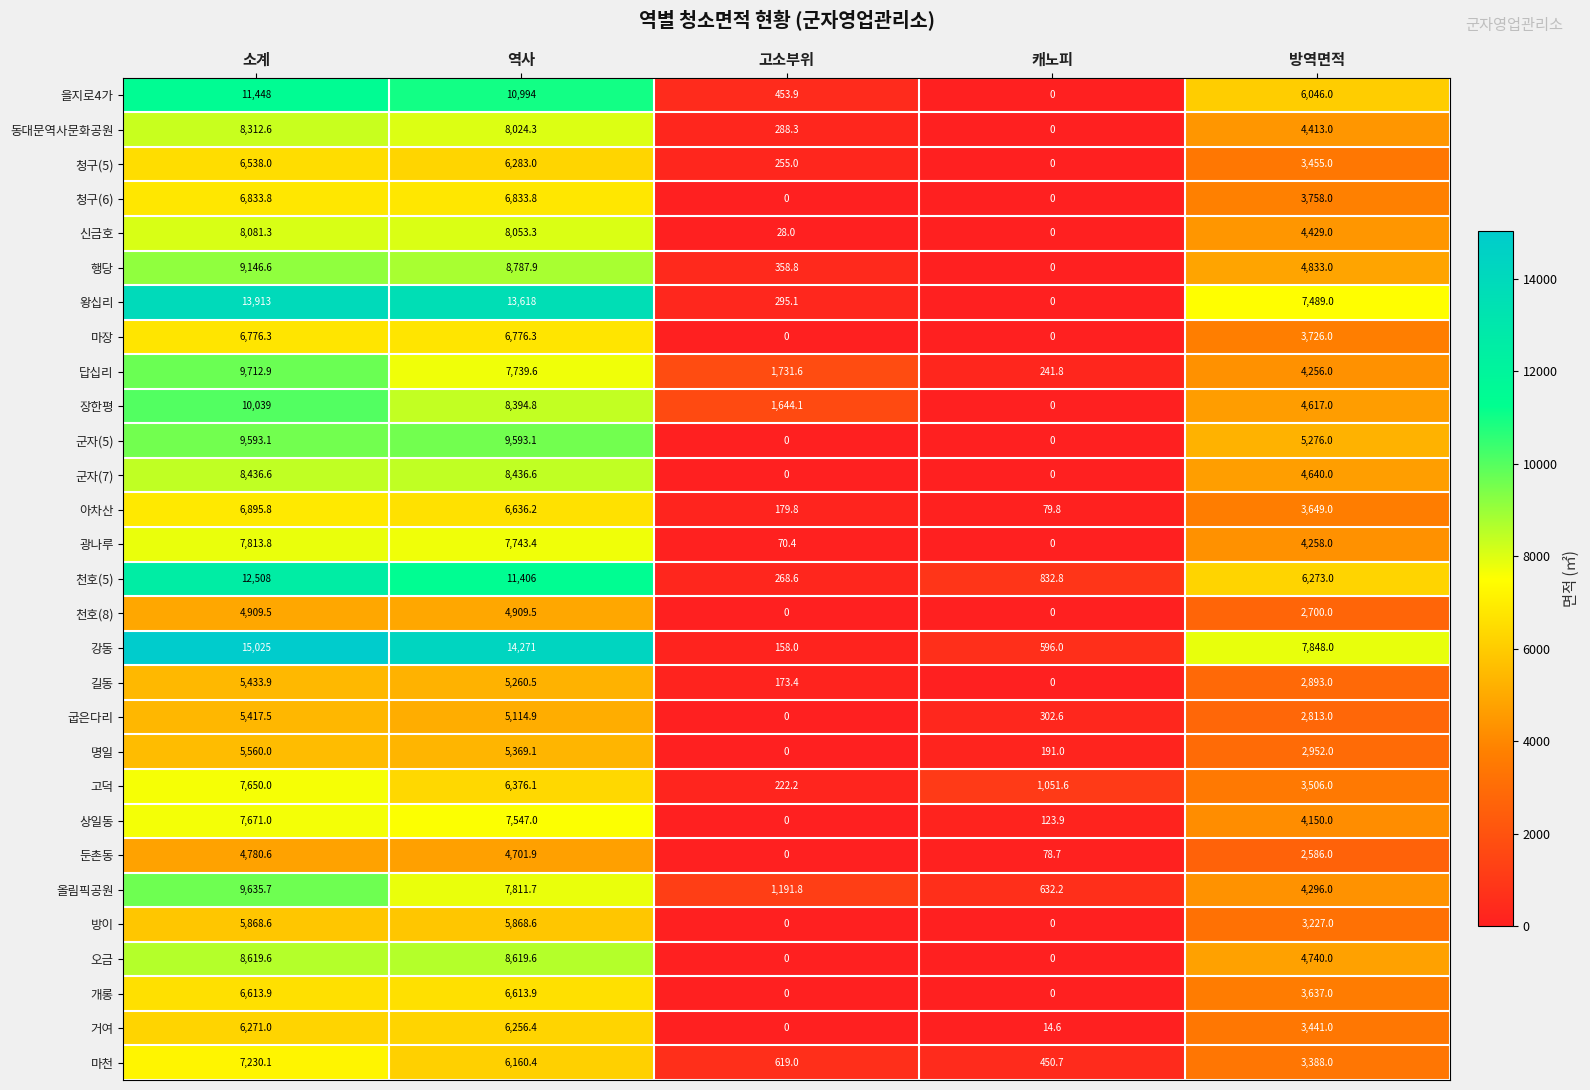

List the labels in order of 길동 value, smallest first.

캐노피, 고소부위, 방역면적, 역사, 소계